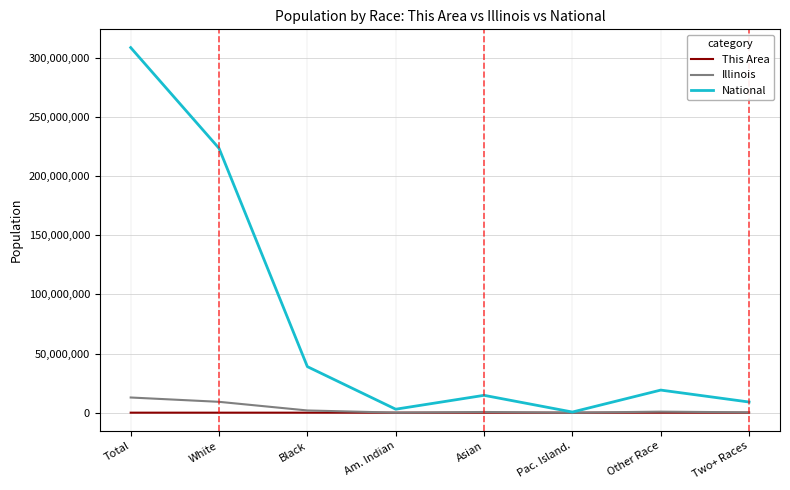

The This Area series shows 0 at Other Race. True or false?

True